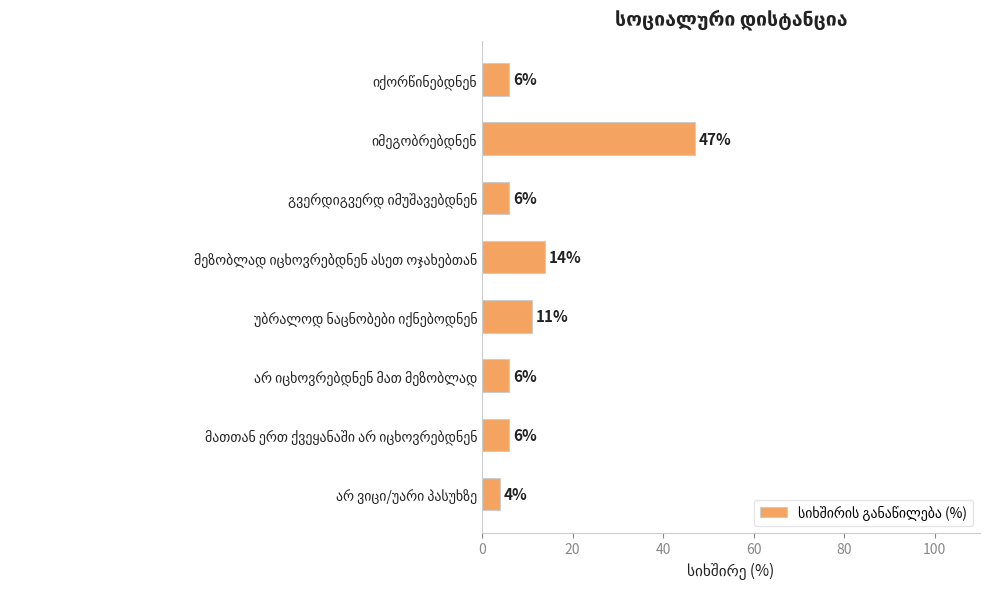

Reading top to bottom, list all the values displayed in this chart.

6	47	6	14	11	6	6	4